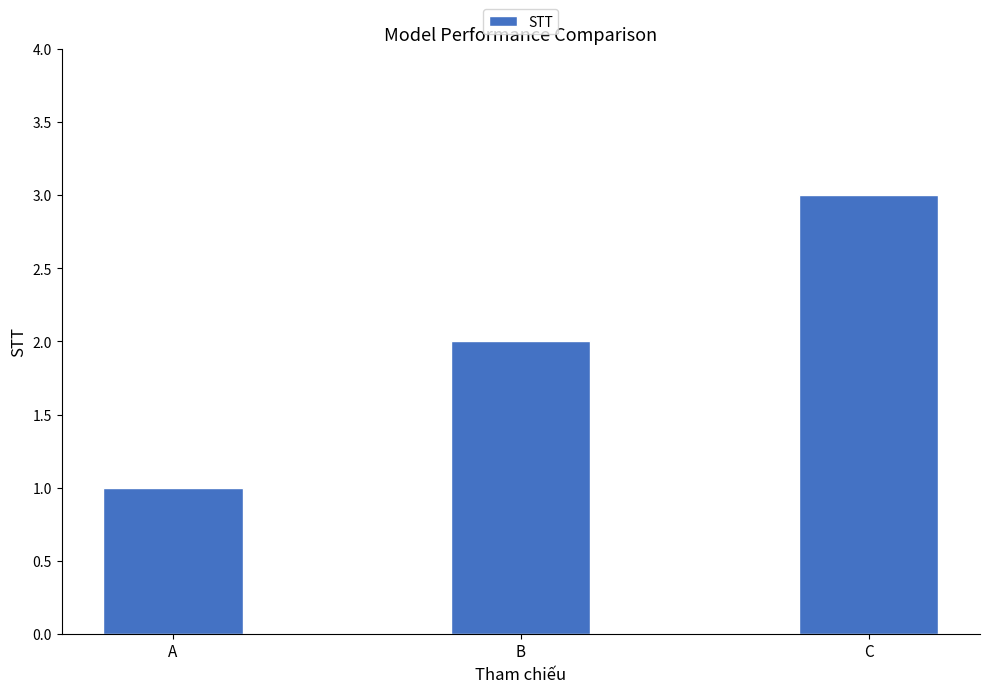

Read the value at C.

3